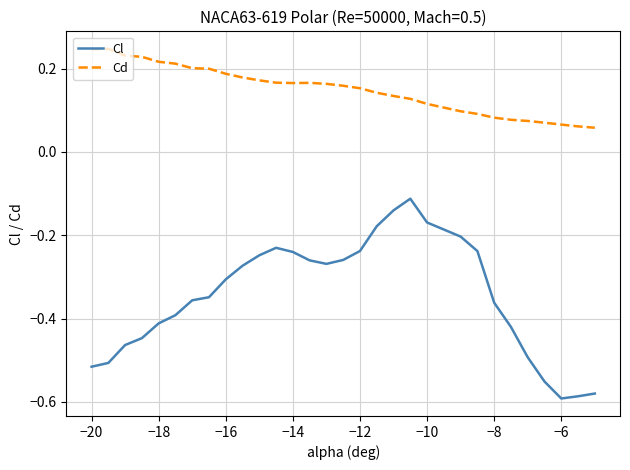

What is the difference between the maximum and minimum values in the Cl series?

0.5